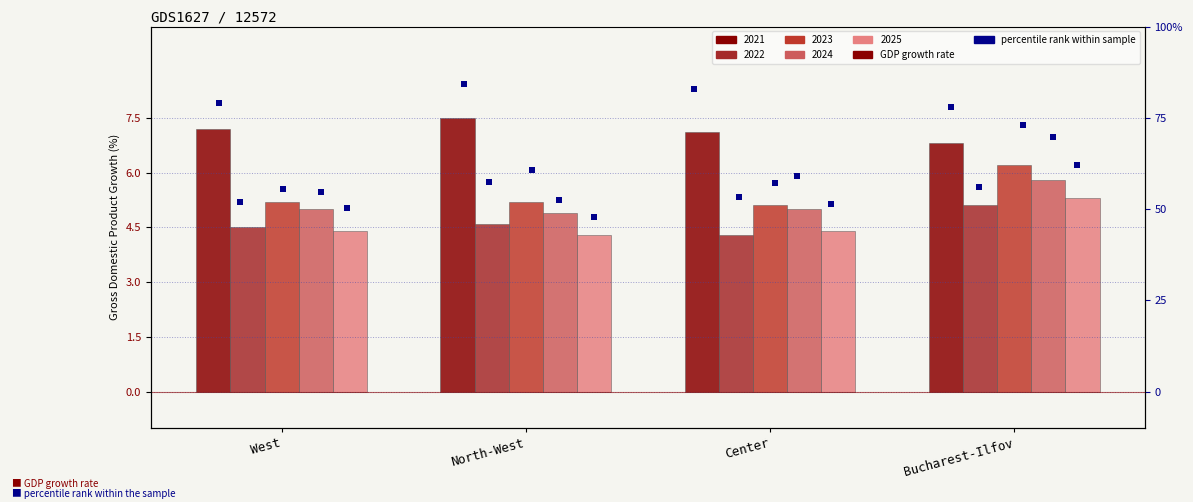

Is the value of 2024 at West greater than the value of 2023 at Bucharest-Ilfov?

No